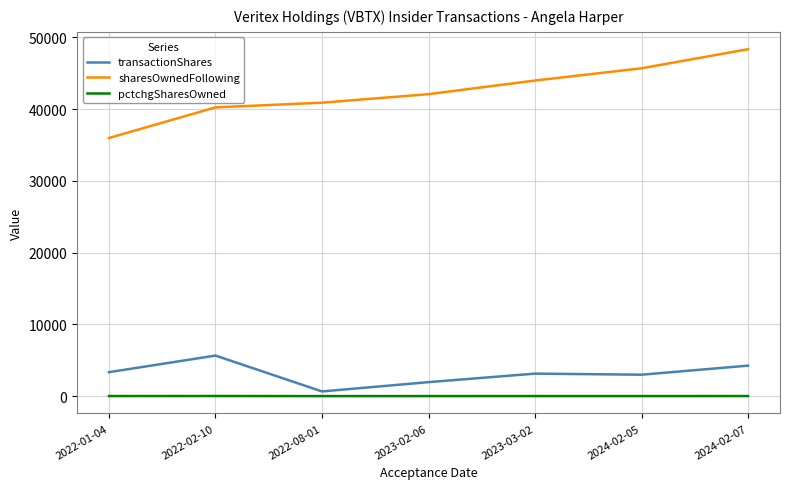

At how many categories does at least one series exceed 10193?

7